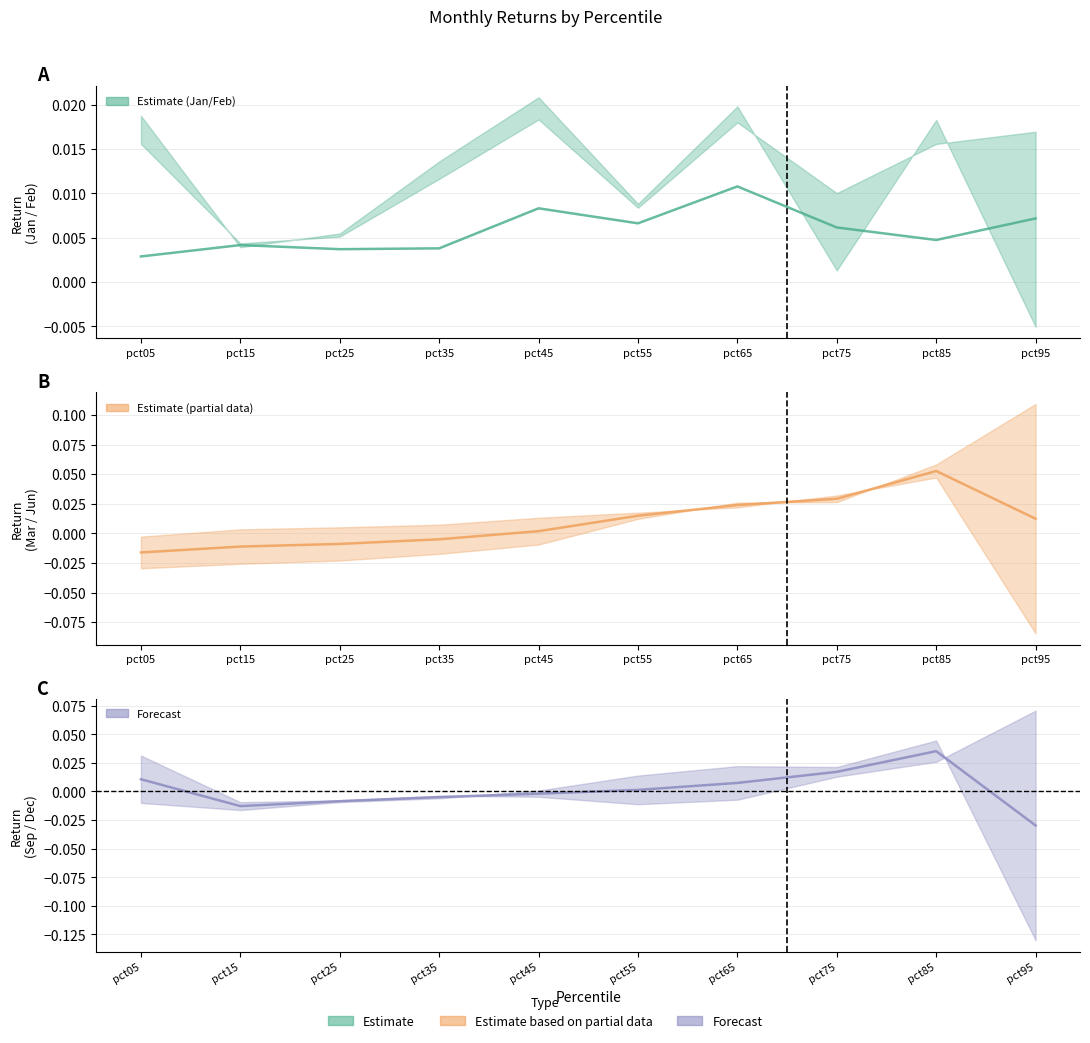

How many intersections are there between Sep-Dec mid and Mar-Jun mid?

3